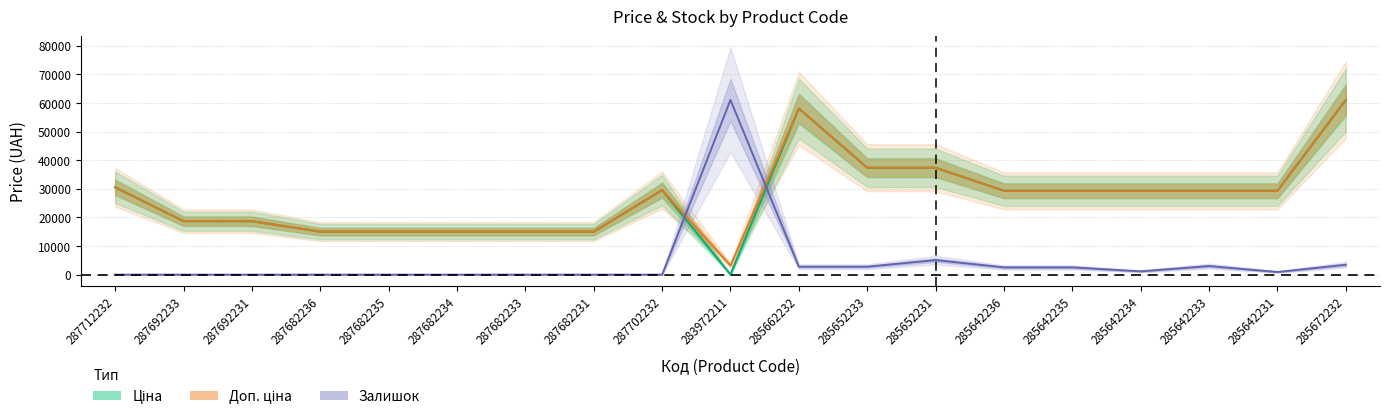

How many interior local valleys does the Залишок series have?

2